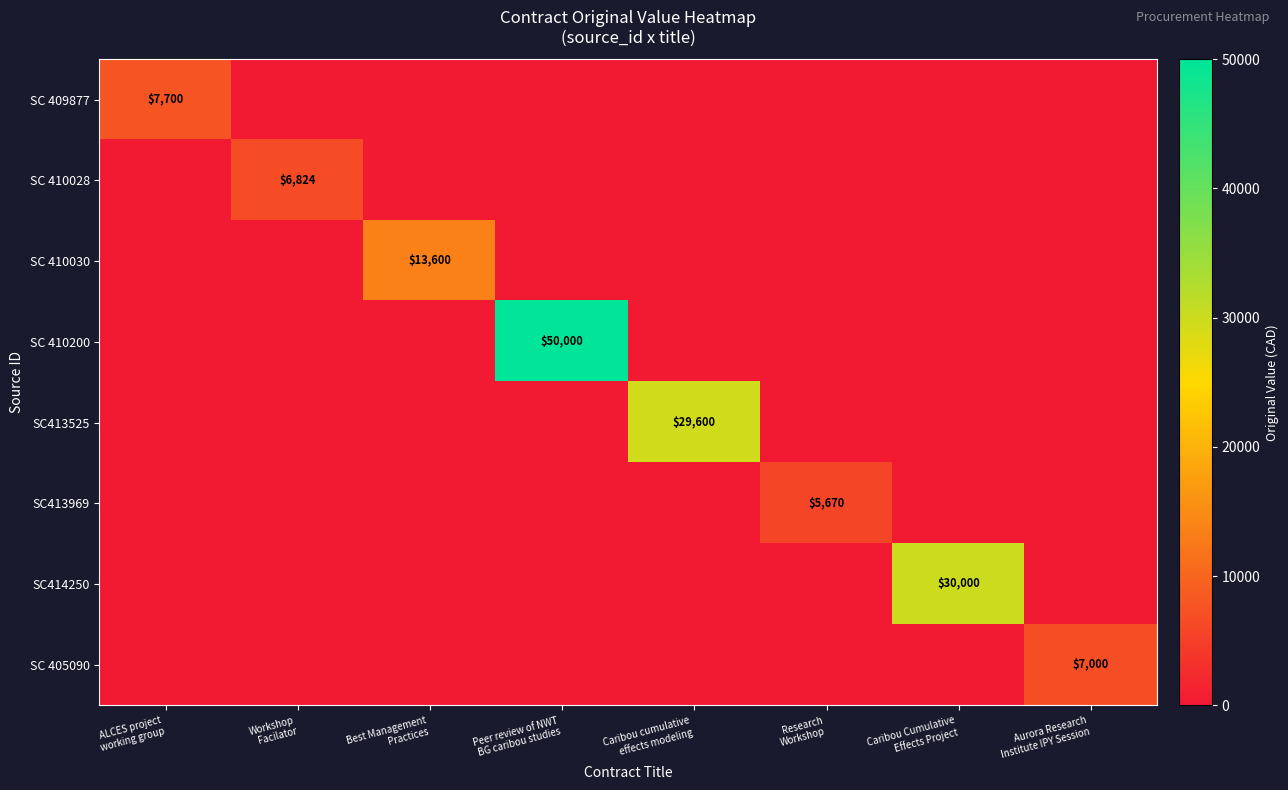

Which series has the widest spread of values?

SC 410200